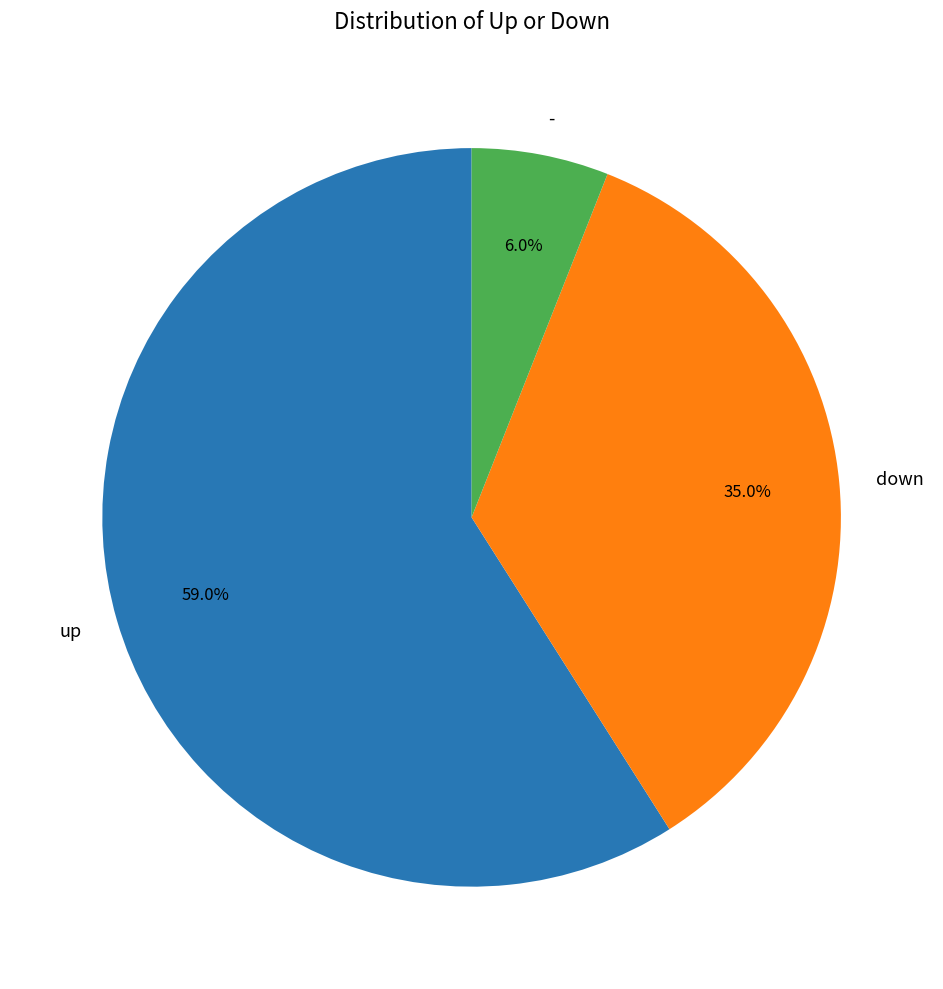

Which category has the biggest portion of the pie?

up